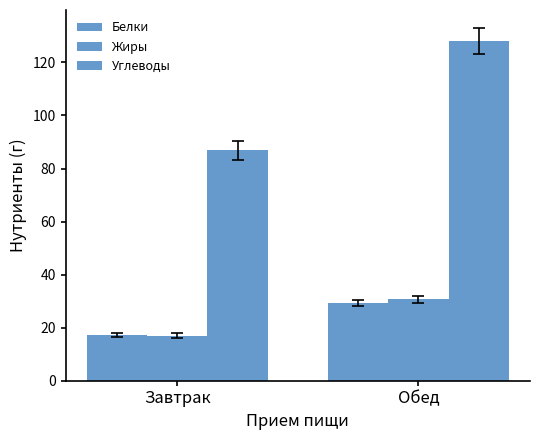

What is the total value across all series at Завтрак?

121.0